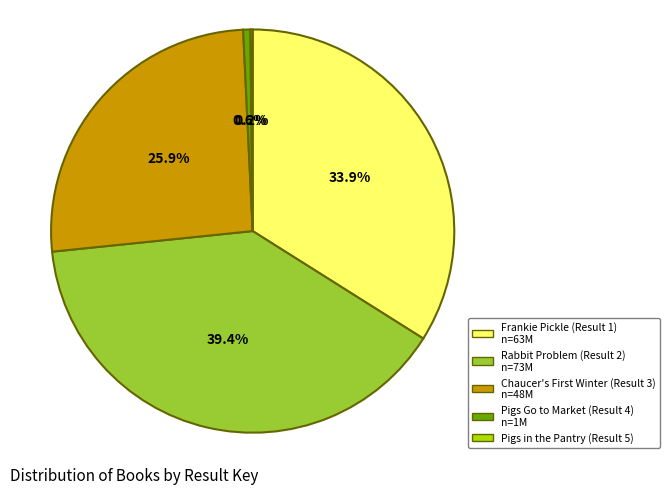

Is there a majority slice in this chart?

No